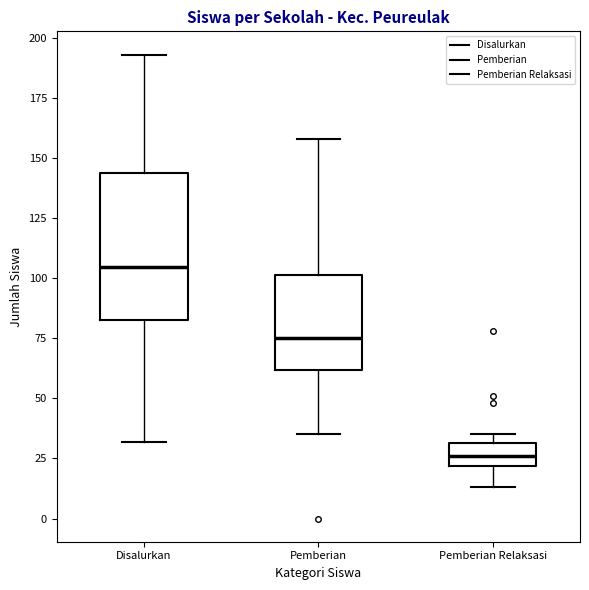

Which box's median line is the highest?

Disalurkan